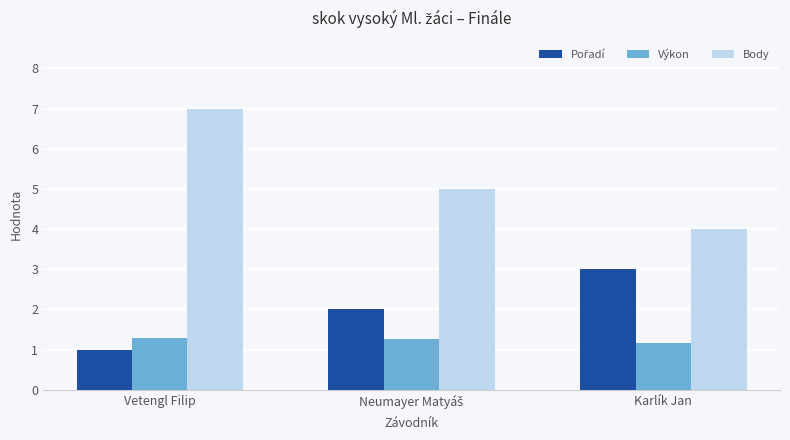

Which series has the largest total across all categories?

Body